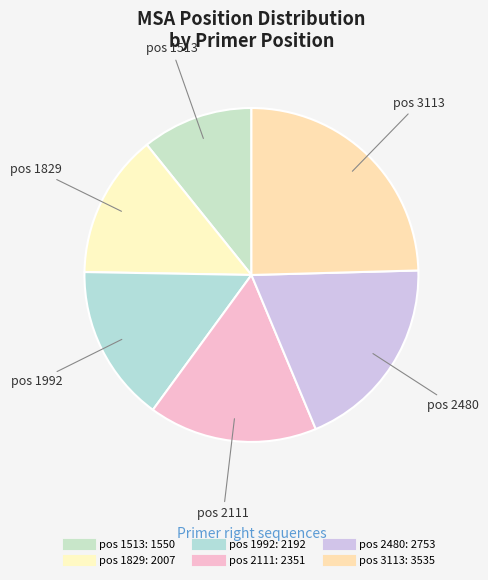

How many slices are in this pie chart?

6